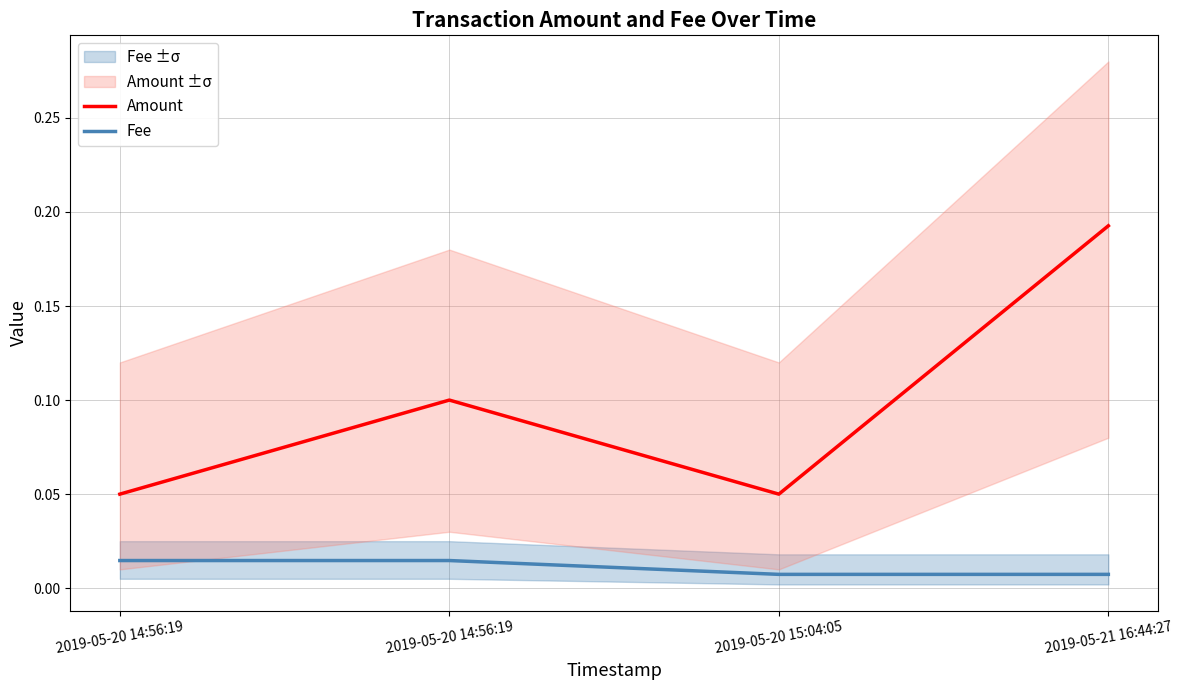

Rank the series by their average value, from lowest to highest.

Fee, Amount